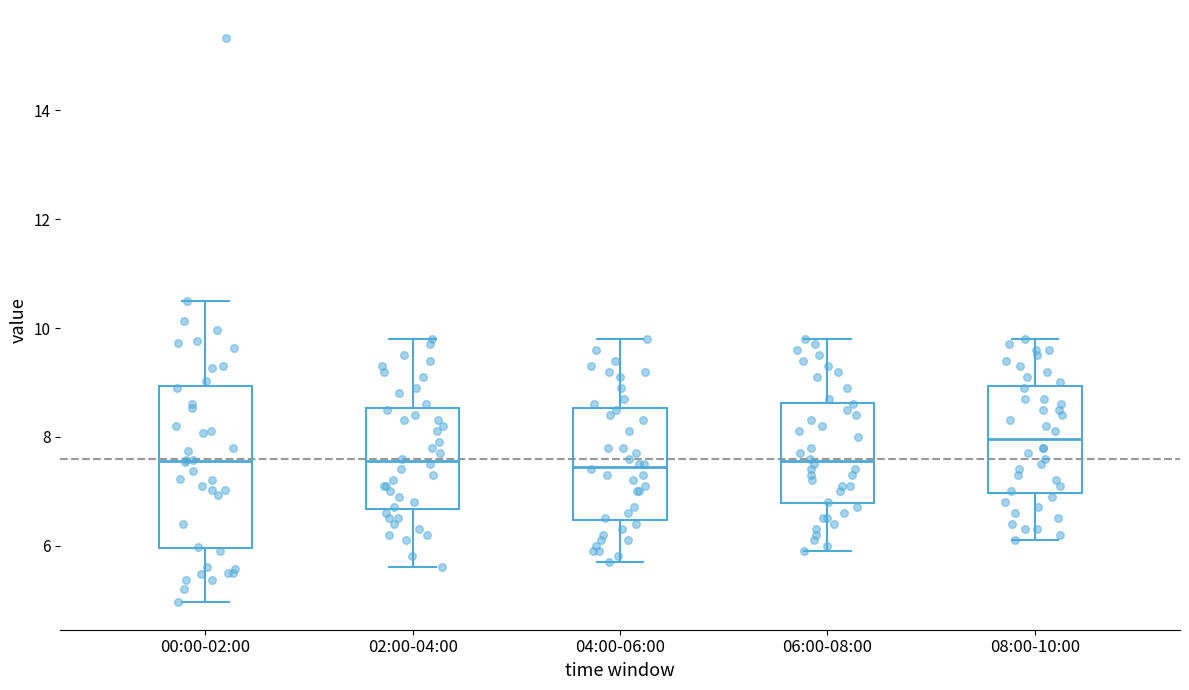

Which box's median line is the highest?

08:00-10:00